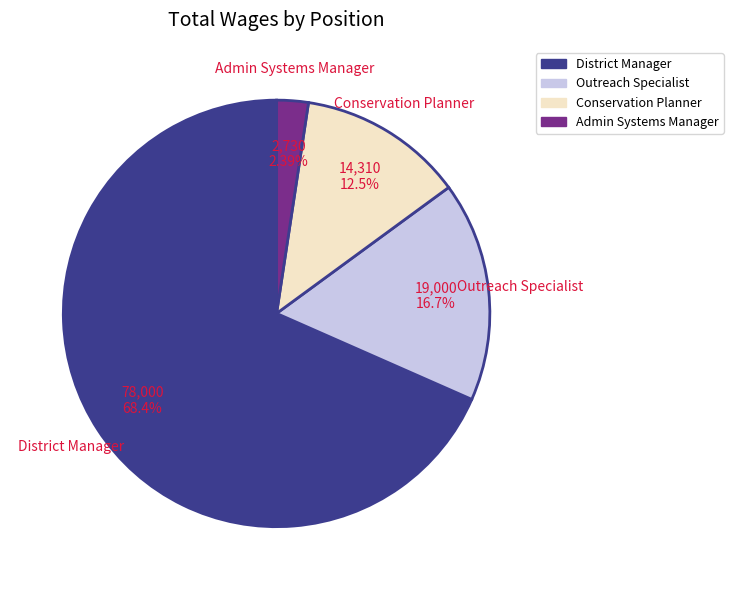

Does any single category account for the majority?

Yes